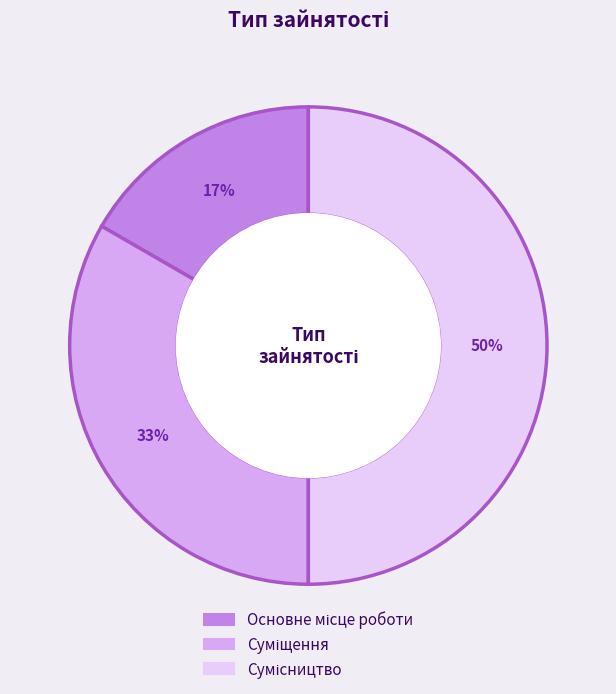

To the nearest percent, what is the difference between the largest and smallest slice percentages?

33%